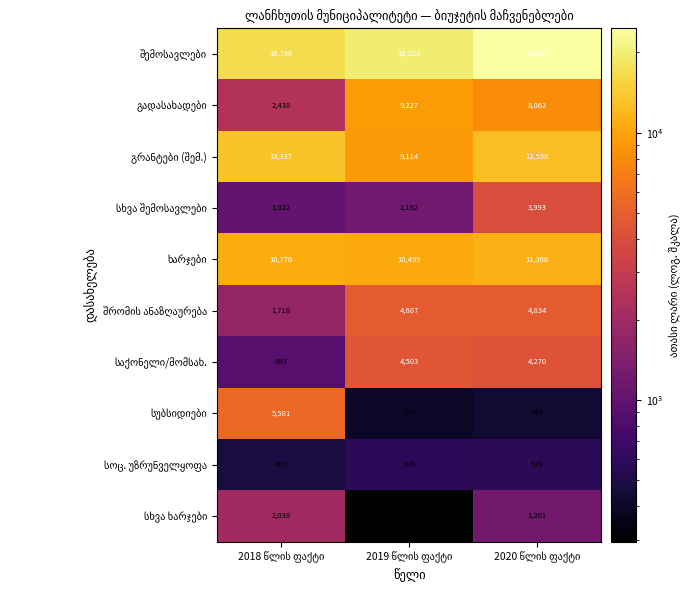

How many series are shown in this chart?

10